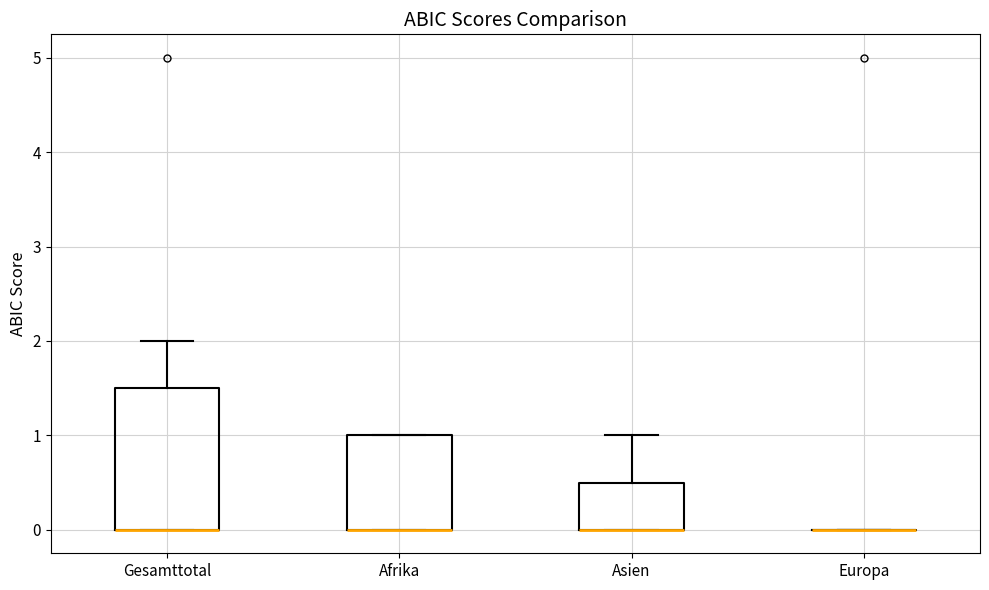

Where is the upper edge of the box for Gesamttotal on the y-axis? The values are not printed on the chart, so give them approximately, as read against the axis.

1.5